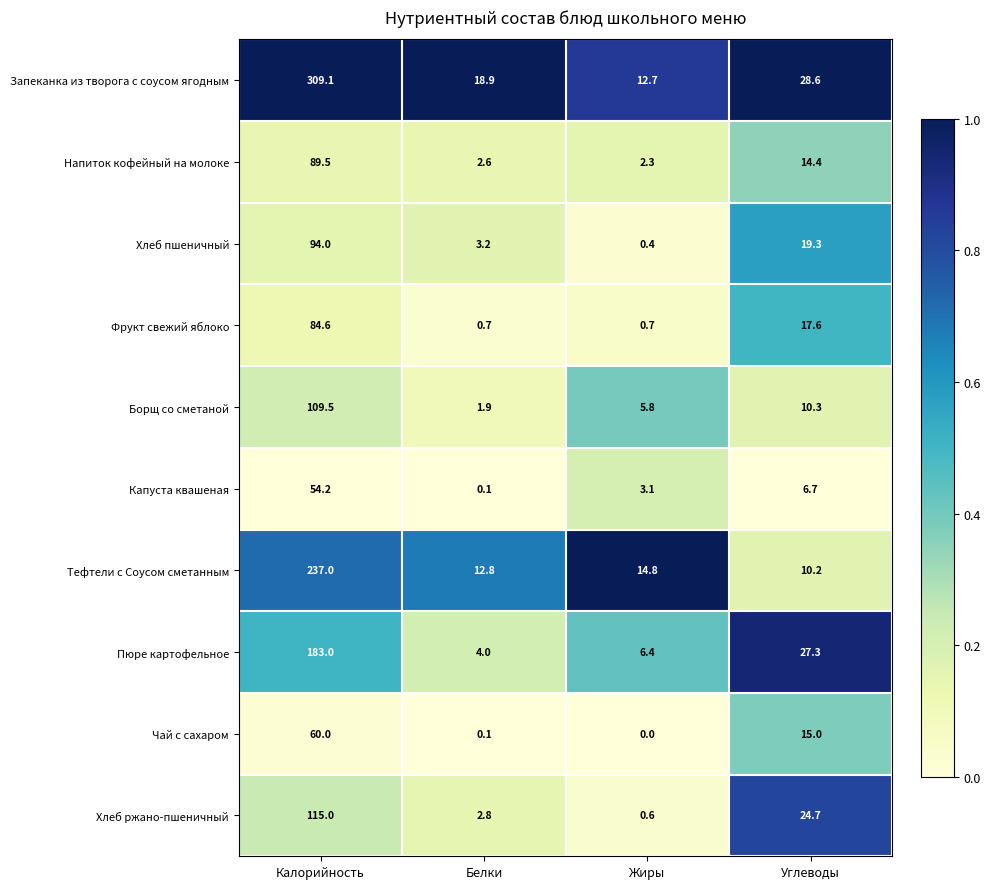

Which series has the largest range (max minus min)?

Запеканка из творога с соусом ягодным